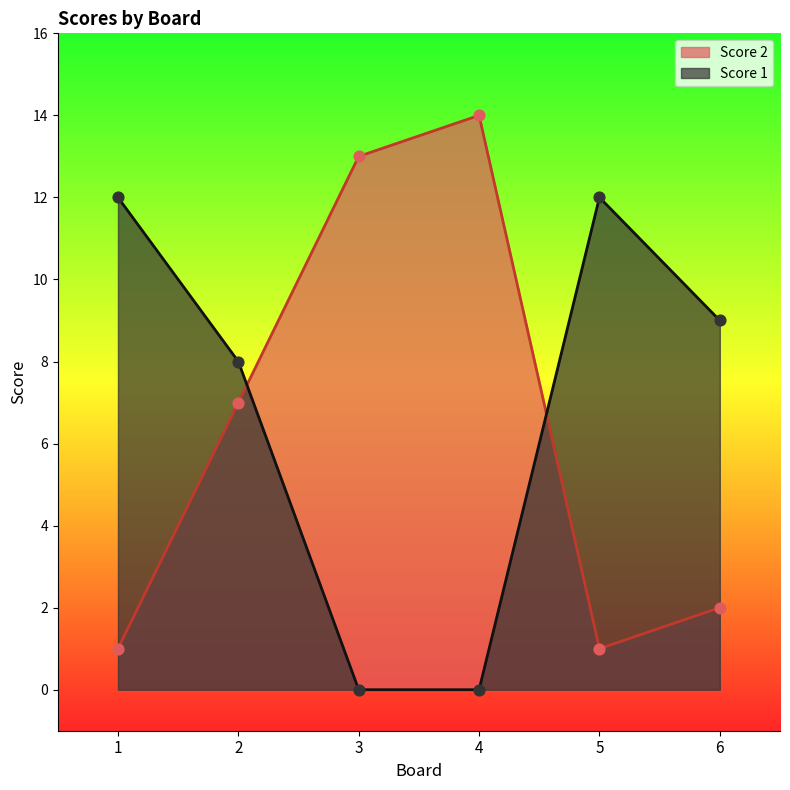

Which series reaches the maximum Y coordinate?

Score 2